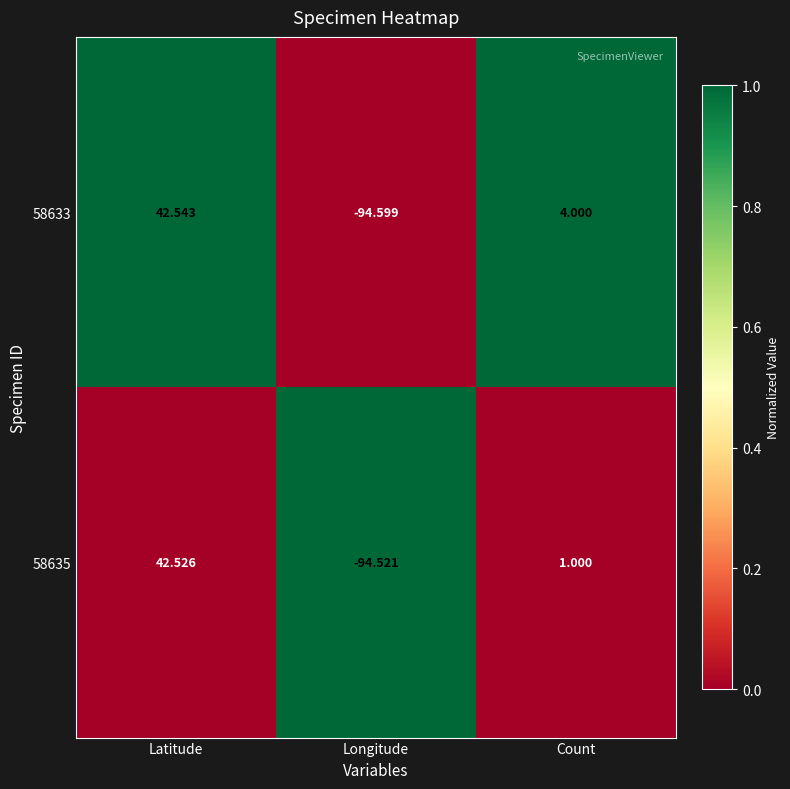

At which category is the sum across all series the highest?

Latitude